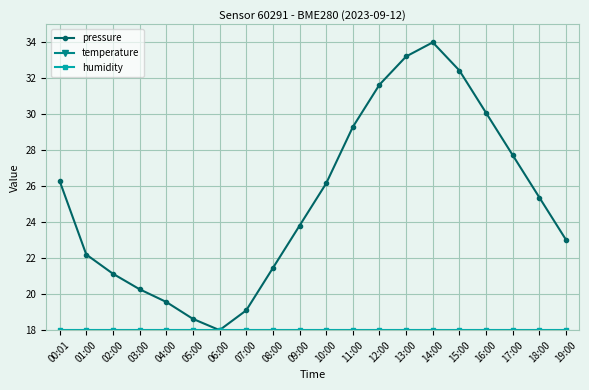

Which has a higher value, 12:00 or 04:00?

12:00